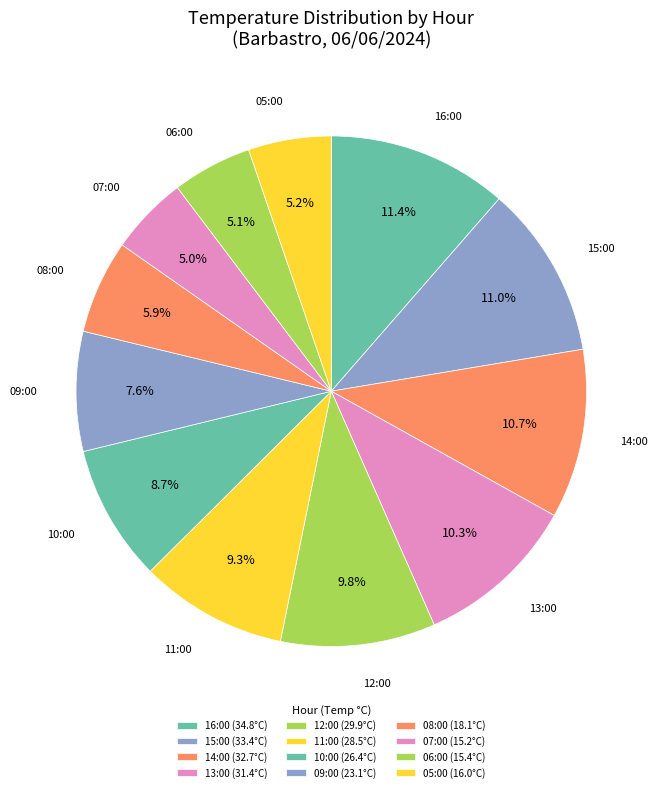

Is it true that 08:00 is 6% of the pie?

True